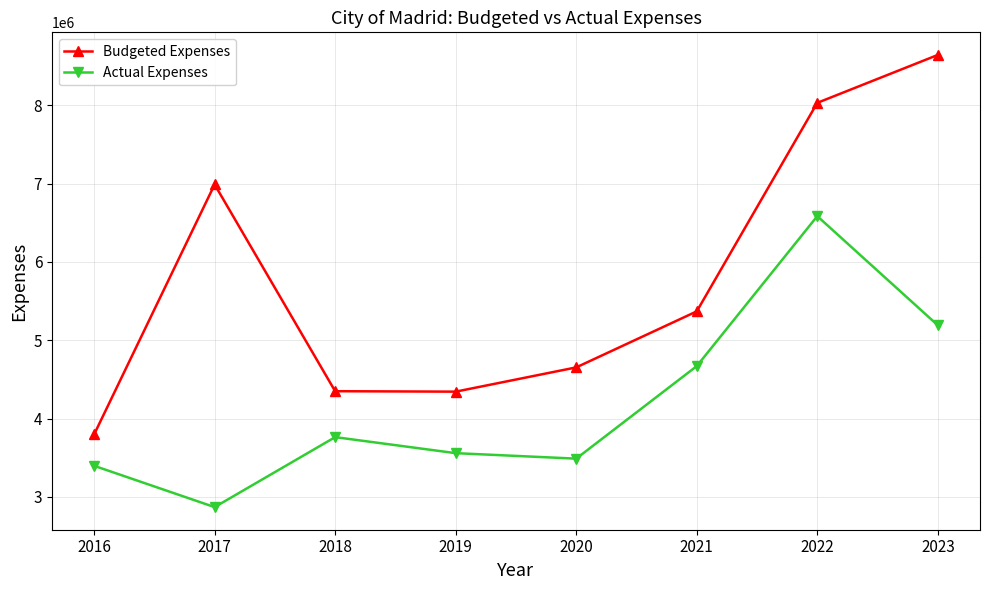

At which category is the sum across all series the highest?

2022